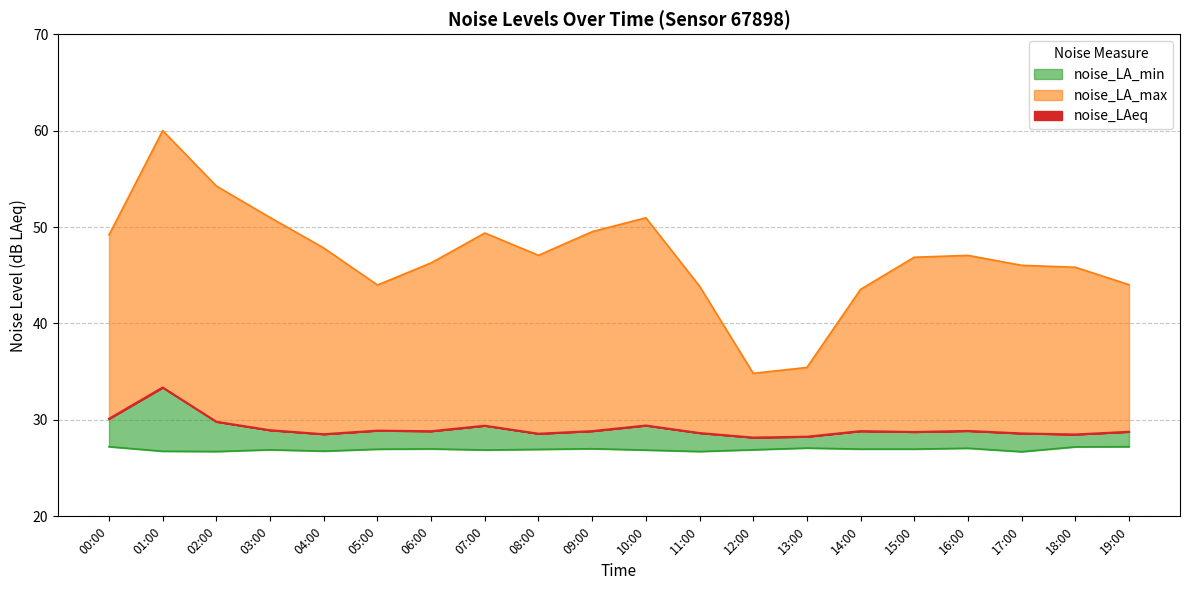

What are all the series names shown in the legend?

noise_LA_max, noise_LAeq, noise_LA_min